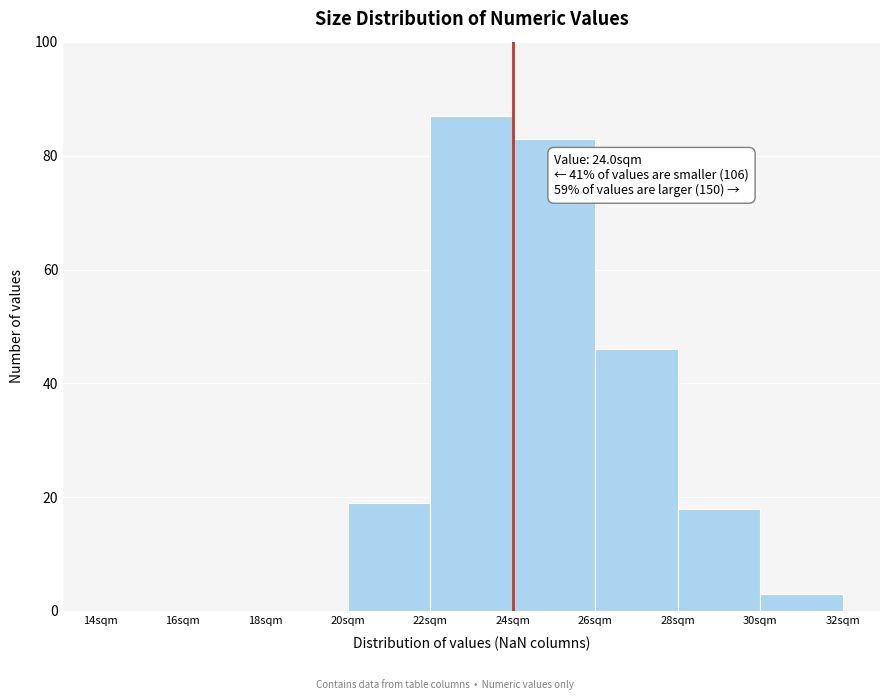

Over which range of the x-axis is the bar tallest?

22 to 24